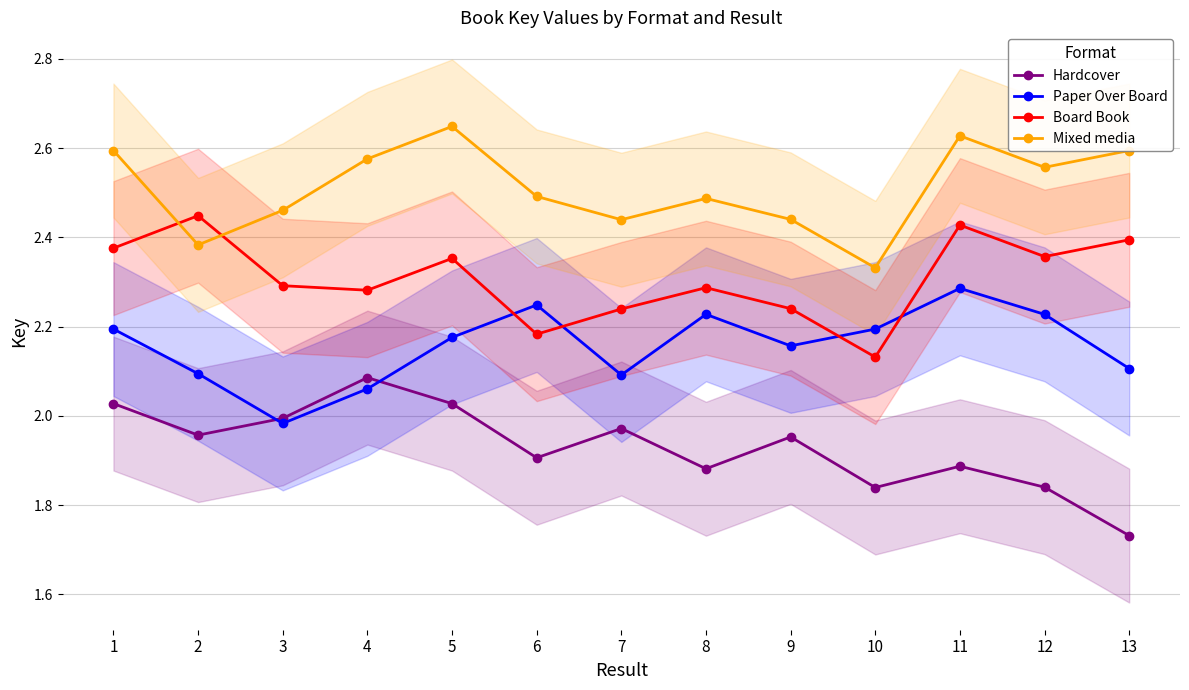

Which series has the largest total across all categories?

Mixed media